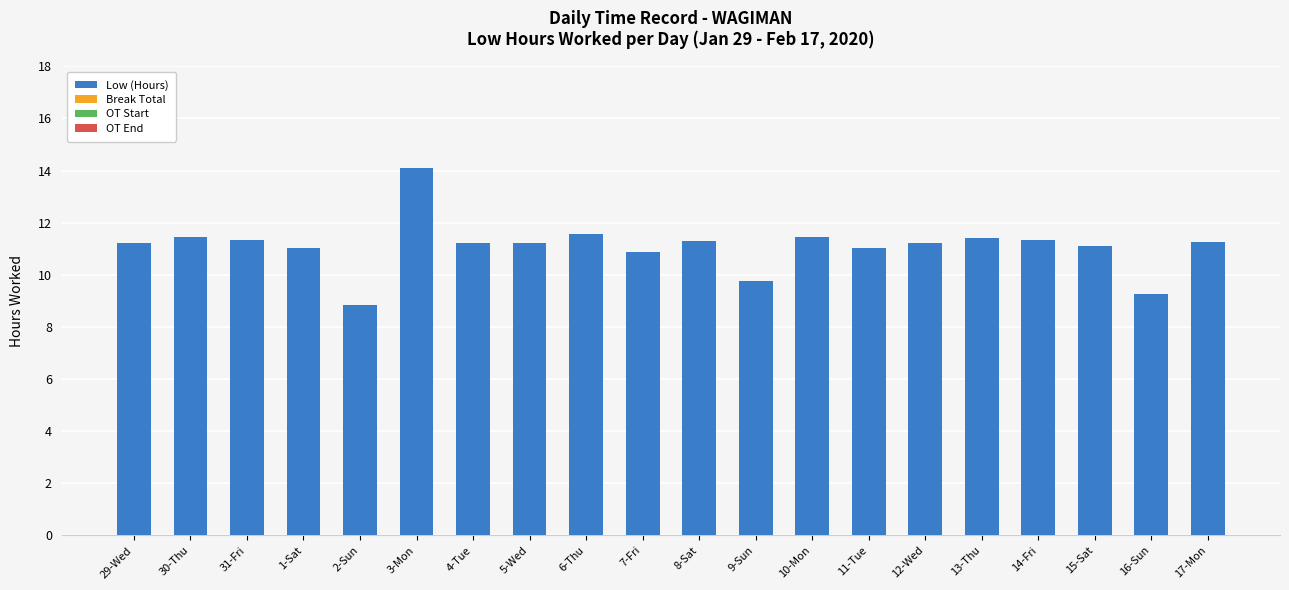

What is the greatest value displayed?

14.1